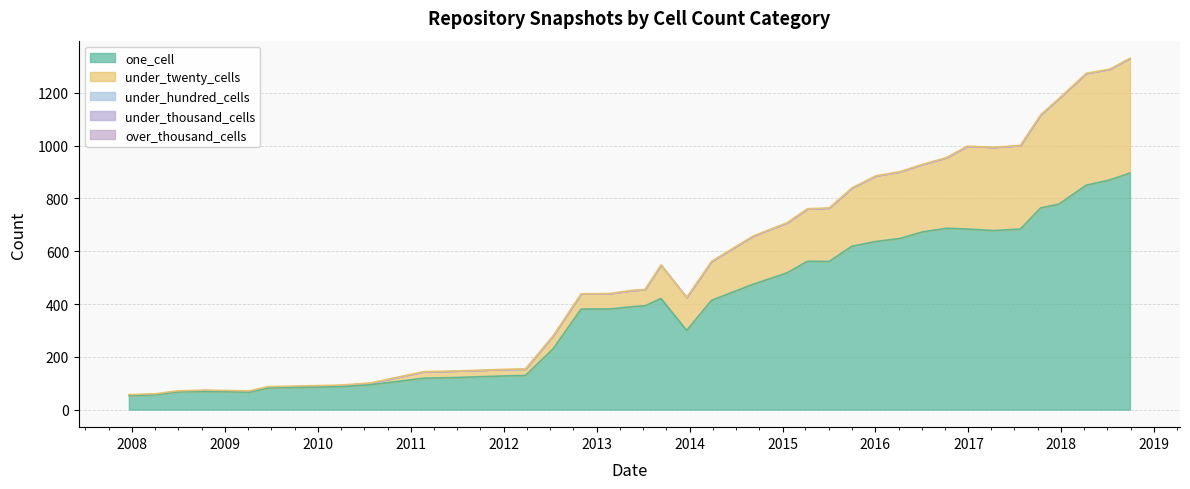

True or false: under_hundred_cells and under_thousand_cells intersect in this chart.

False